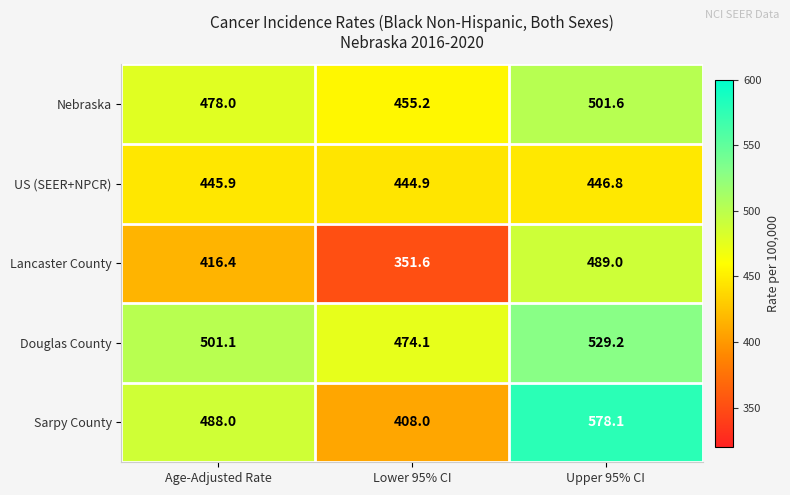

Rank the series by their maximum value, from lowest to highest.

US (SEER+NPCR), Lancaster County, Nebraska, Douglas County, Sarpy County